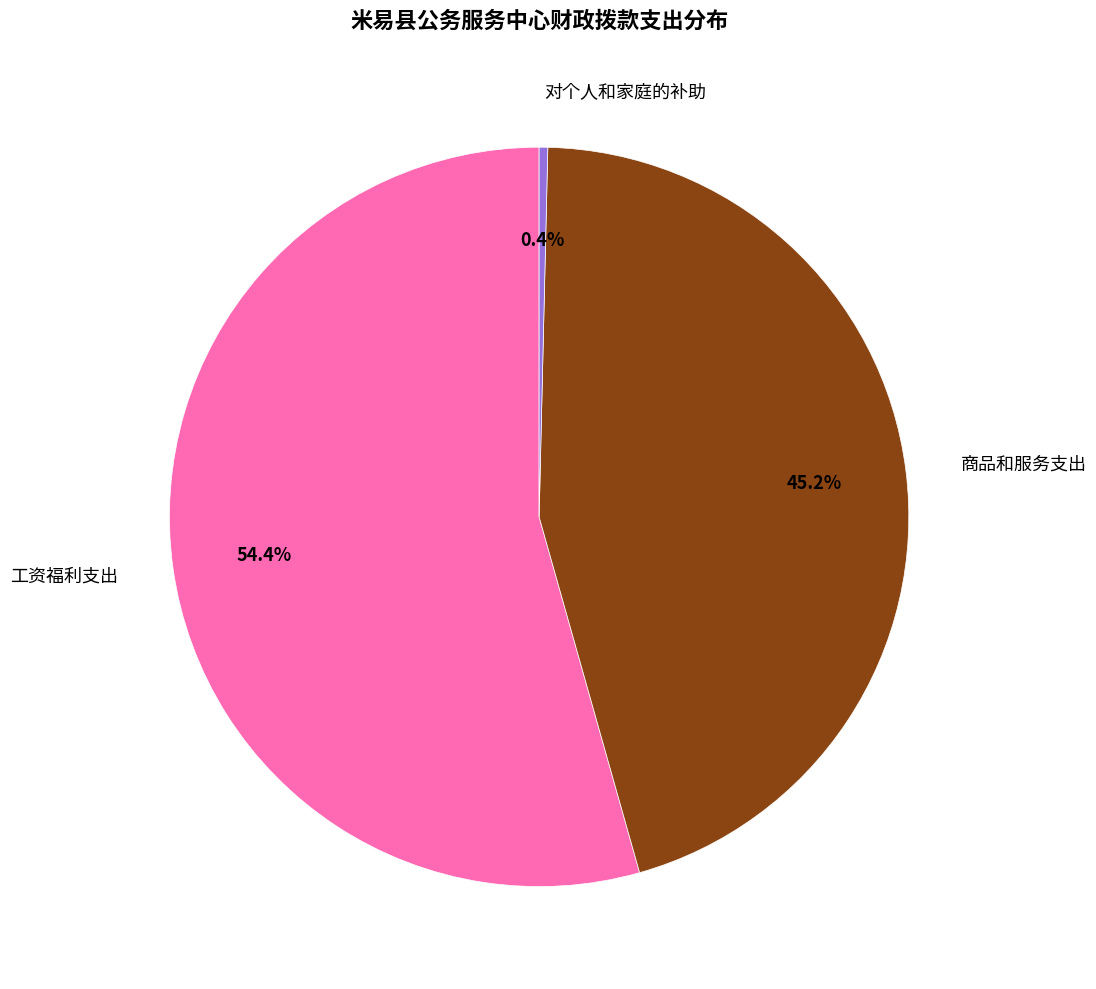

Which category has the smallest portion of the pie?

对个人和家庭的补助